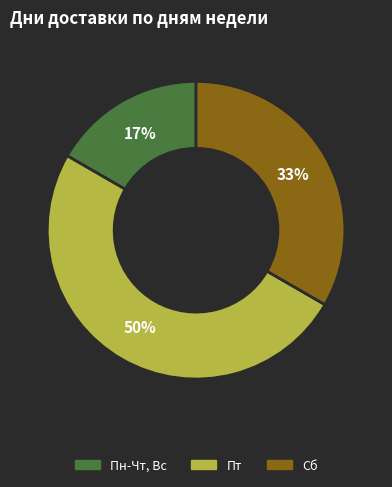

How many segments does this pie chart have?

3